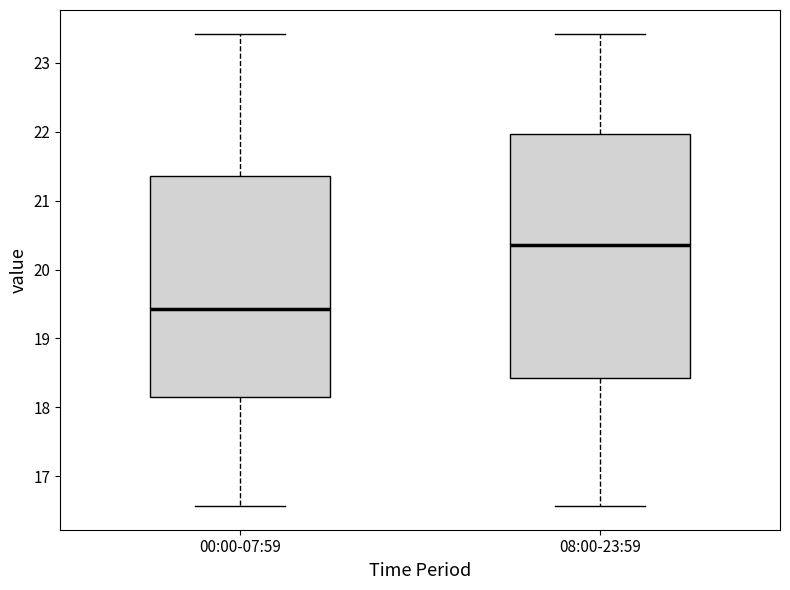

Reading left to right, transcribe this box plot: for each box, give where its median line is, the range the box spans, and where its two whiskers end, as read against the y-axis. The values are not printed on the chart, so give them approximately, as read against the axis.

00:00-07:59: median 19.4, box 18.2 to 21.4, whiskers 16.6 to 23.4
08:00-23:59: median 20.4, box 18.4 to 22.0, whiskers 16.6 to 23.4